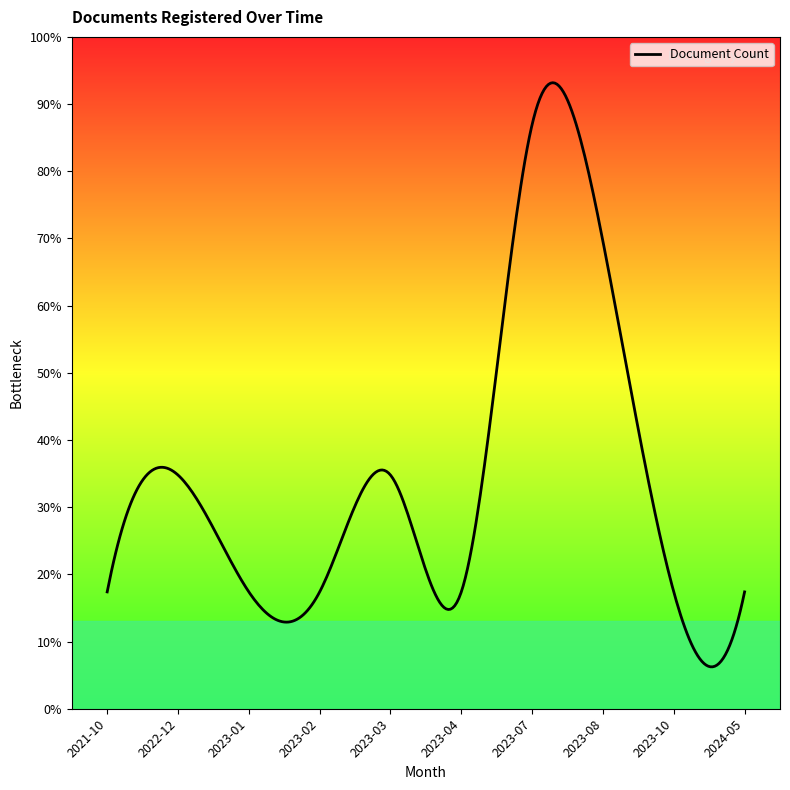

Is this an area chart (filled region under the line)?

Yes